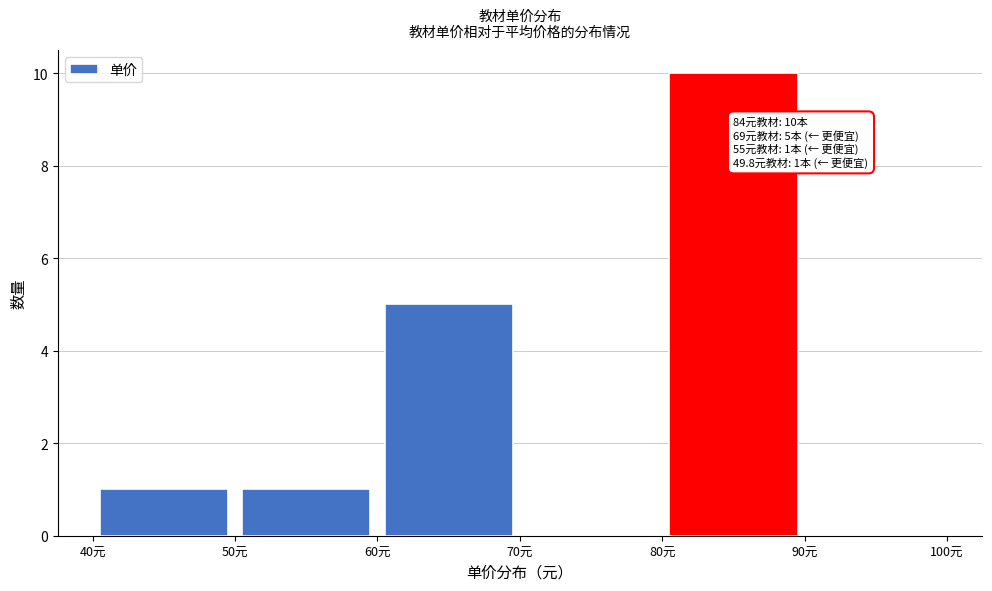

Over which range of the x-axis is the bar tallest?

80 to 90